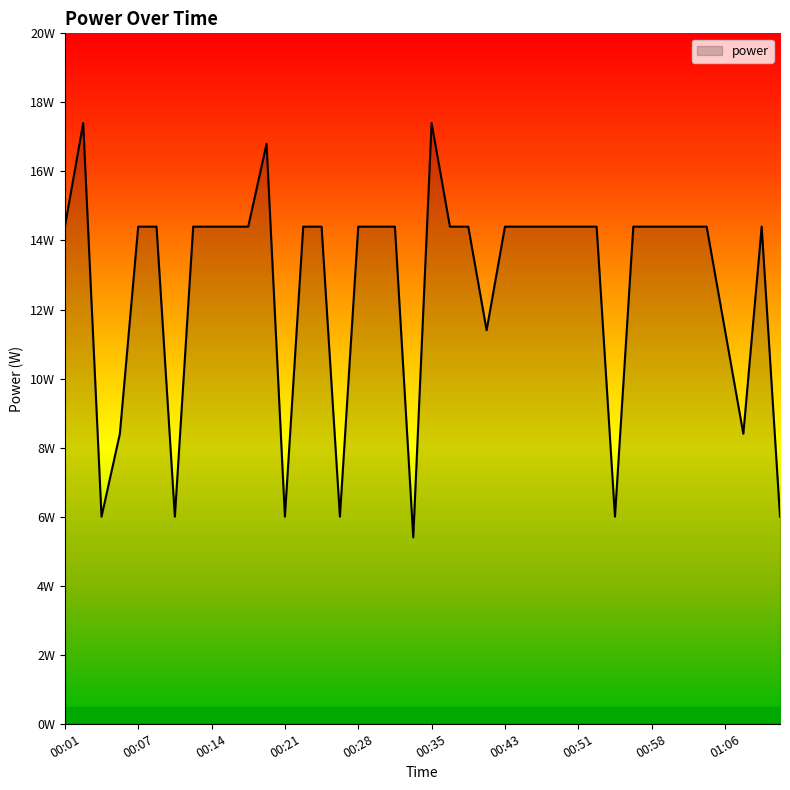

What is the average value?

12.7